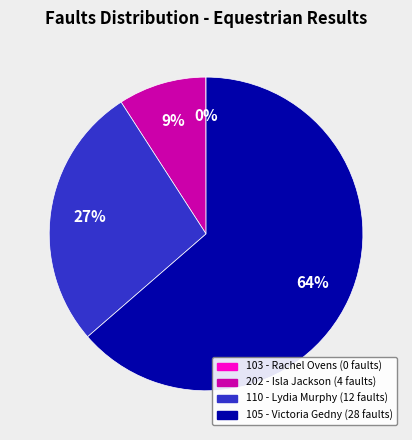

What is the ratio of the value at 202 - Isla Jackson to the value at 105 - Victoria Gedny?

0.1